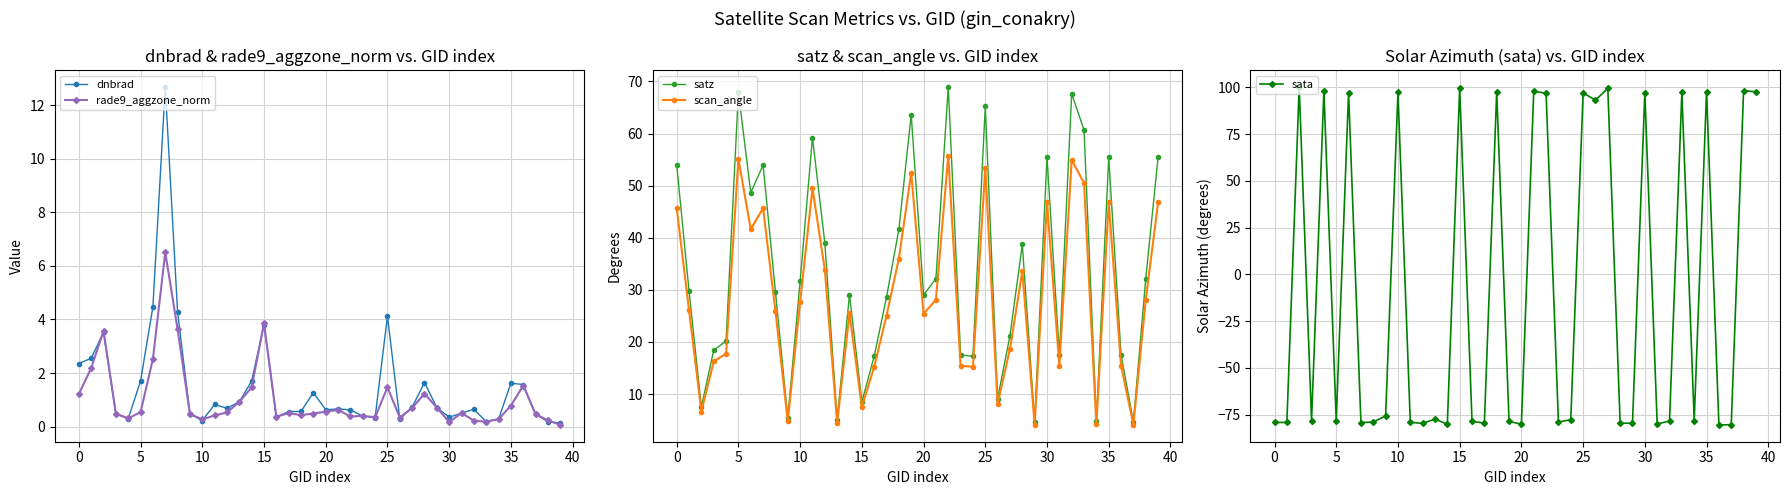

Reading left to right, extract all data points from this chart.

dnbrad: 2.4	2.6	3.5	0.5	0.3	1.7	4.5	12.7	4.3	0.5	0.2	0.8	0.7	0.9	1.7	3.8	0.4	0.6	0.6	1.3	0.6	0.7	0.6	0.4	0.3	4.1	0.3	0.7	1.6	0.7	0.3	0.5	0.6	0.2	0.3	1.6	1.6	0.5	0.2	0.1
rade9_aggzone_norm: 1.2	2.2	3.6	0.5	0.3	0.5	2.5	6.5	3.6	0.5	0.3	0.4	0.5	0.9	1.5	3.9	0.4	0.5	0.4	0.5	0.6	0.6	0.4	0.4	0.3	1.5	0.3	0.7	1.2	0.7	0.2	0.5	0.2	0.2	0.3	0.8	1.5	0.5	0.2	0.1
satz: 54.0	29.8	7.5	18.4	20.2	67.9	48.7	53.9	29.7	5.4	31.6	59.2	39.0	5.1	29.1	8.5	17.2	28.6	41.6	63.6	29.0	32.1	69.0	17.5	17.3	65.2	9.1	21.2	38.7	4.6	55.5	17.5	67.6	60.7	4.8	55.4	17.5	4.7	32.1	55.5
scan_angle: 45.7	26.1	6.6	16.2	17.8	55.1	41.7	45.7	26.0	4.8	27.7	49.5	33.9	4.5	25.5	7.5	15.2	25.1	36.0	52.5	25.4	28.1	55.7	15.4	15.2	53.5	8.1	18.7	33.6	4.1	46.8	15.4	54.9	50.5	4.2	46.8	15.5	4.1	28.1	46.8
sata: -79.2	-79.2	100.2	-78.3	97.9	-78.2	97.1	-79.3	-79.0	-75.7	97.3	-79.1	-79.7	-77.4	-80.2	99.7	-78.6	-79.6	97.6	-78.6	-80.1	98.0	96.8	-79.0	-77.7	97.0	93.1	99.4	-79.6	-79.6	97.2	-80.0	-78.4	97.3	-78.2	97.7	-80.5	-80.4	98.2	97.6